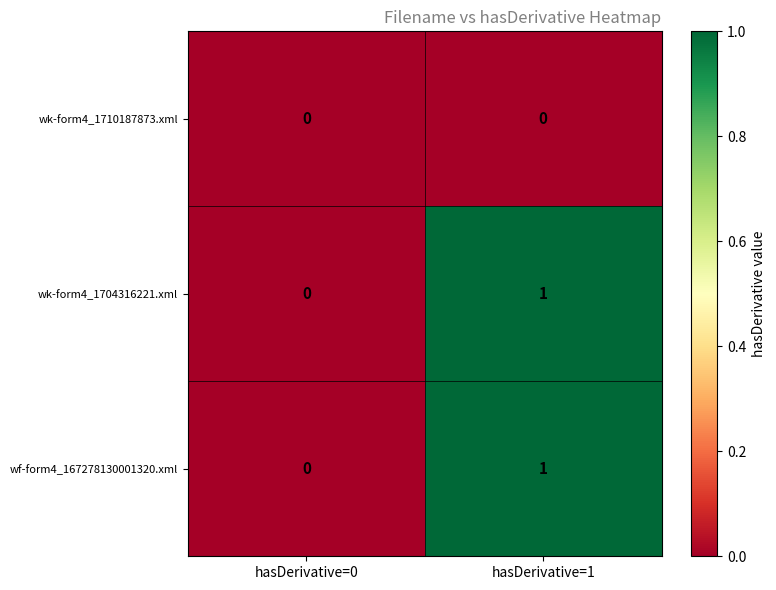

At which label does wf-form4_167278130001320.xml reach its minimum?

hasDerivative=0